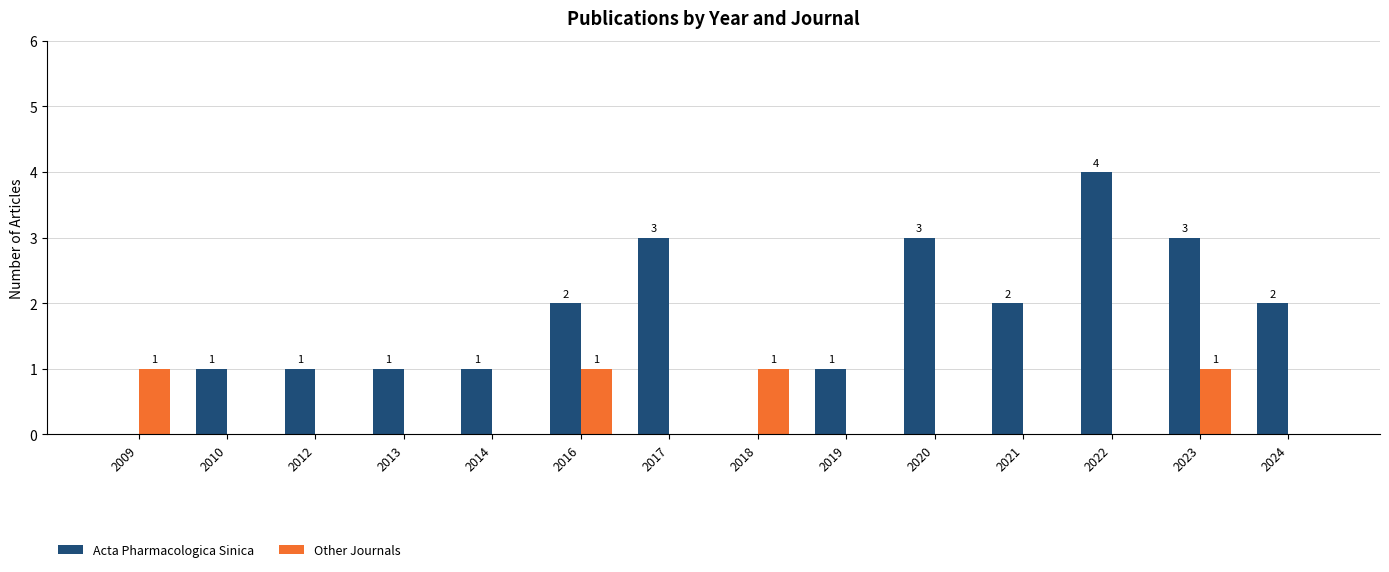

What is the greatest value displayed?

4